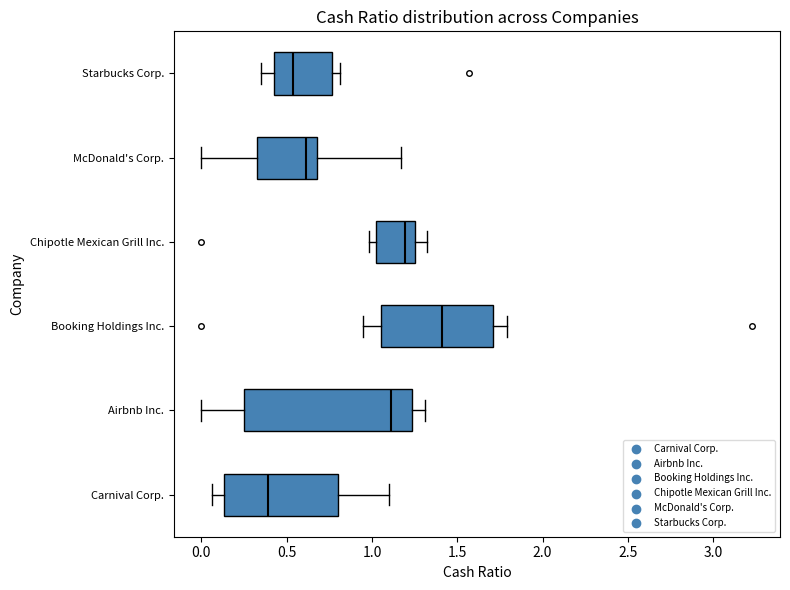

Reading bottom to top, transcribe this box plot: for each box, give where its median line is, the range the box spans, and where its two whiskers end, as read against the x-axis. The values are not printed on the chart, so give them approximately, as read against the axis.

Carnival Corp.: median 0.40, box 0.15 to 0.80, whiskers 0.05 to 1.10
Airbnb Inc.: median 1.10, box 0.25 to 1.25, whiskers 0.00 to 1.30
Booking Holdings Inc.: median 1.40, box 1.05 to 1.70, whiskers 0.95 to 1.80
Chipotle Mexican Grill Inc.: median 1.20, box 1.05 to 1.25, whiskers 1.00 to 1.30
McDonald's Corp.: median 0.60, box 0.35 to 0.70, whiskers 0.00 to 1.15
Starbucks Corp.: median 0.55, box 0.45 to 0.75, whiskers 0.35 to 0.80